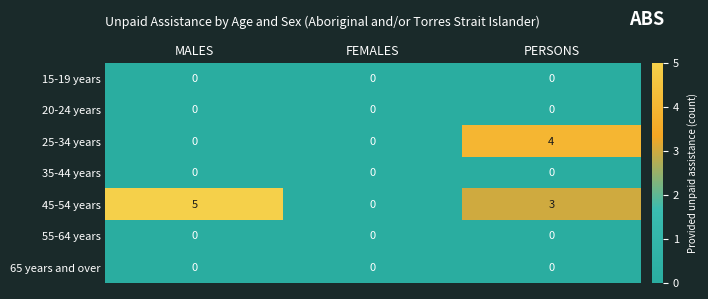

Which series has the largest range (max minus min)?

45-54 years